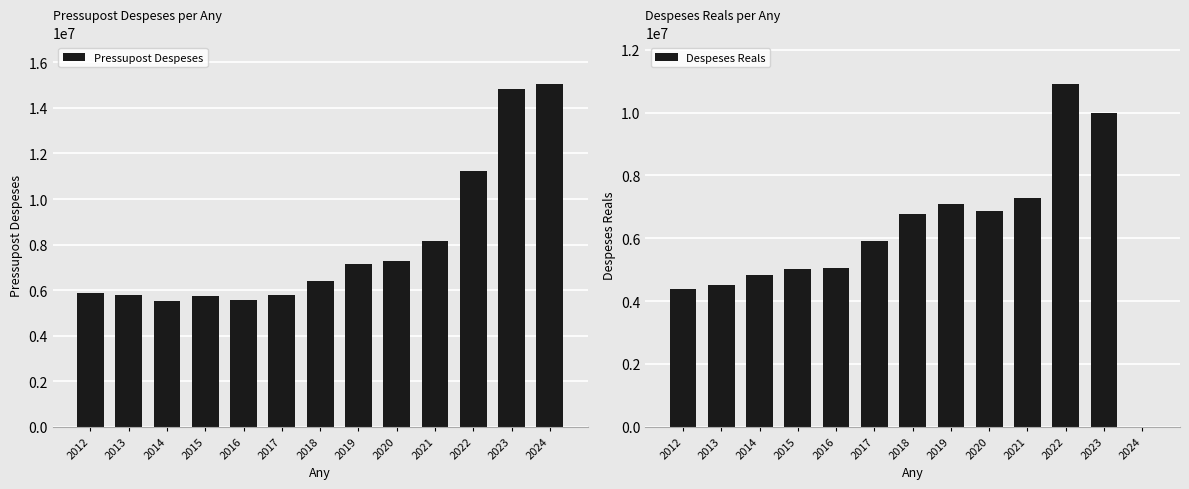

Reading left to right, list all the values displayed in this chart.

Pressupost Despeses: 2012=5855185.0	2013=5792965.0	2014=5506154.0	2015=5748789.0	2016=5571105.0	2017=5786615.0	2018=6384537.0	2019=7147518.0	2020=7292780.0	2021=8138901.0	2022=11208781.0	2023=14822978.0	2024=15064711.0
Despeses Reals: 2012=4391189.0	2013=4507095.1	2014=4842228.8	2015=5021846.9	2016=5048940.3	2017=5902167.4	2018=6783721.1	2019=7081995.7	2020=6880383.7	2021=7285343.5	2022=10920897.8	2023=9991565.8	2024=0.0